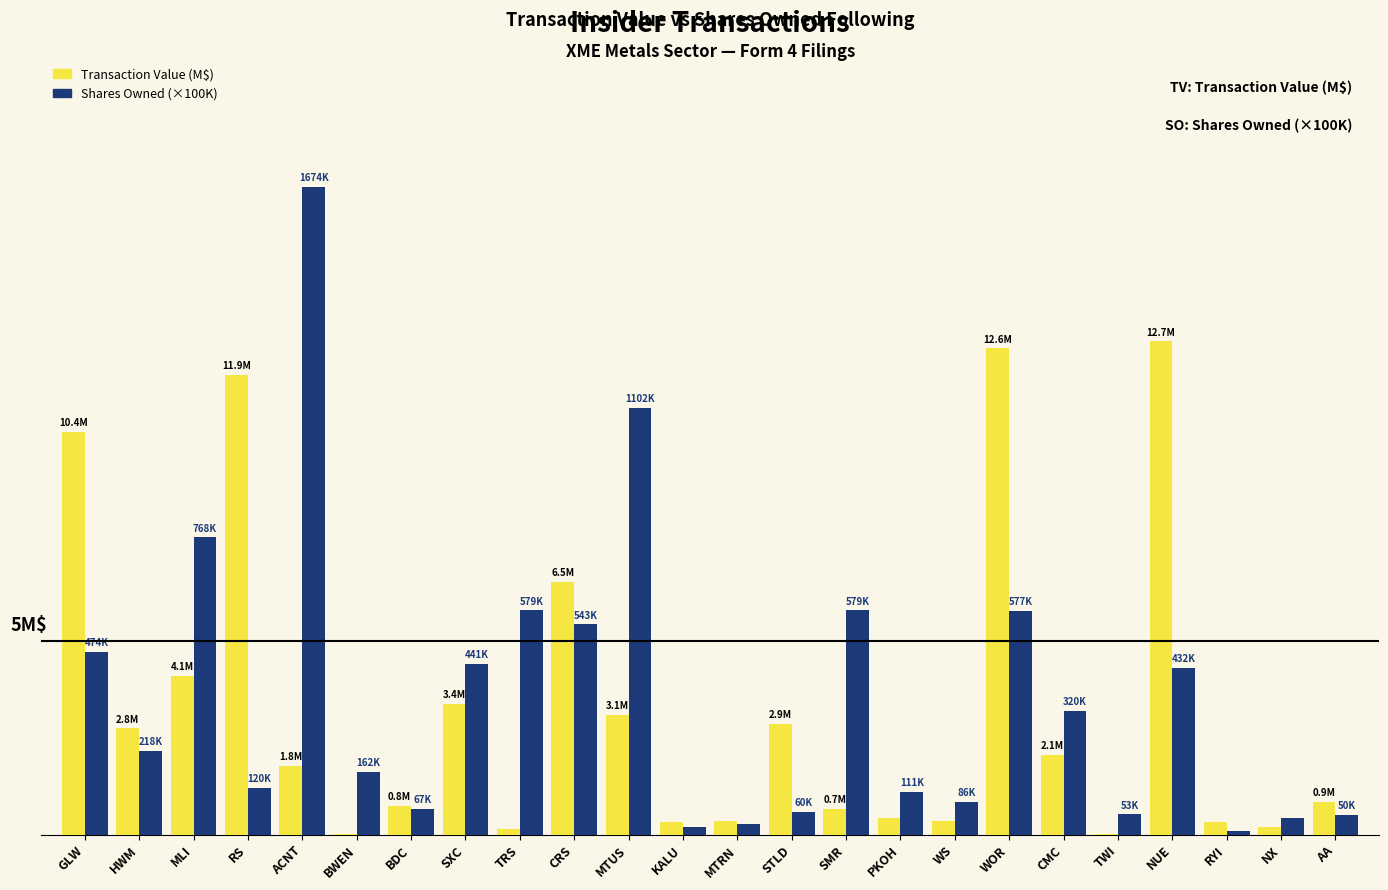

Reading right to left, list all the values displayed in this chart.

Transaction Value (M$): AA=0.9	NX=0.2	RYI=0.3	NUE=12.7	TWI=0.0	CMC=2.1	WOR=12.6	WS=0.4	PKOH=0.4	SMR=0.7	STLD=2.9	MTRN=0.4	KALU=0.3	MTUS=3.1	CRS=6.5	TRS=0.1	SXC=3.4	BDC=0.8	BWEN=0.0	ACNT=1.8	RS=11.9	MLI=4.1	HWM=2.8	GLW=10.4
Shares Owned (×100K): AA=0.5	NX=0.4	RYI=0.1	NUE=4.3	TWI=0.5	CMC=3.2	WOR=5.8	WS=0.9	PKOH=1.1	SMR=5.8	STLD=0.6	MTRN=0.3	KALU=0.2	MTUS=11.0	CRS=5.4	TRS=5.8	SXC=4.4	BDC=0.7	BWEN=1.6	ACNT=16.7	RS=1.2	MLI=7.7	HWM=2.2	GLW=4.7